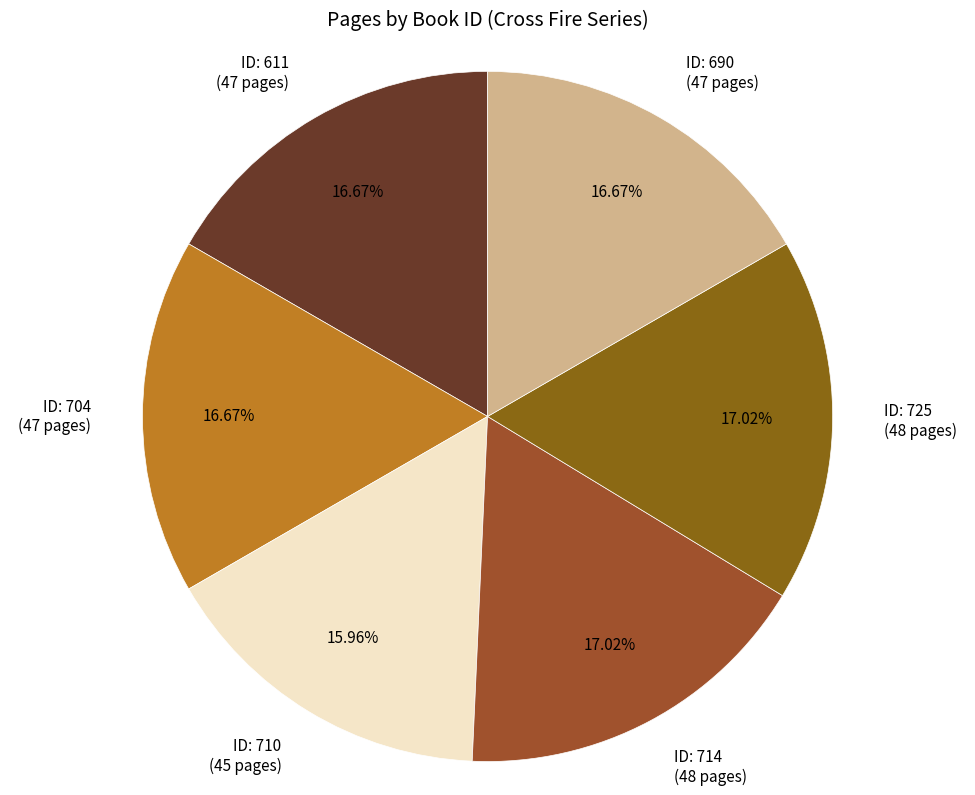

Does any single category account for the majority?

No